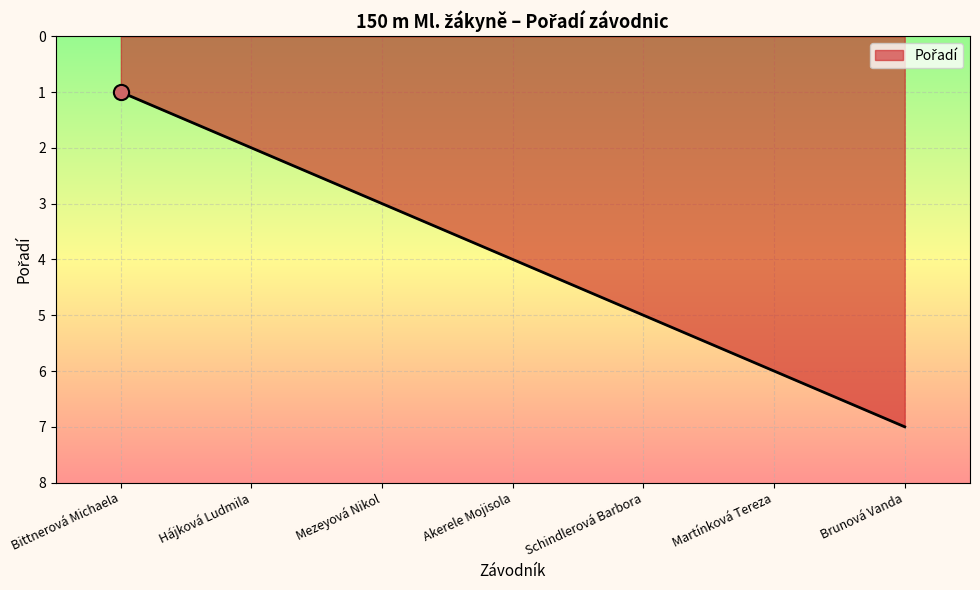

What is the change in value from Mezeyová Nikol to Martínková Tereza?

+3